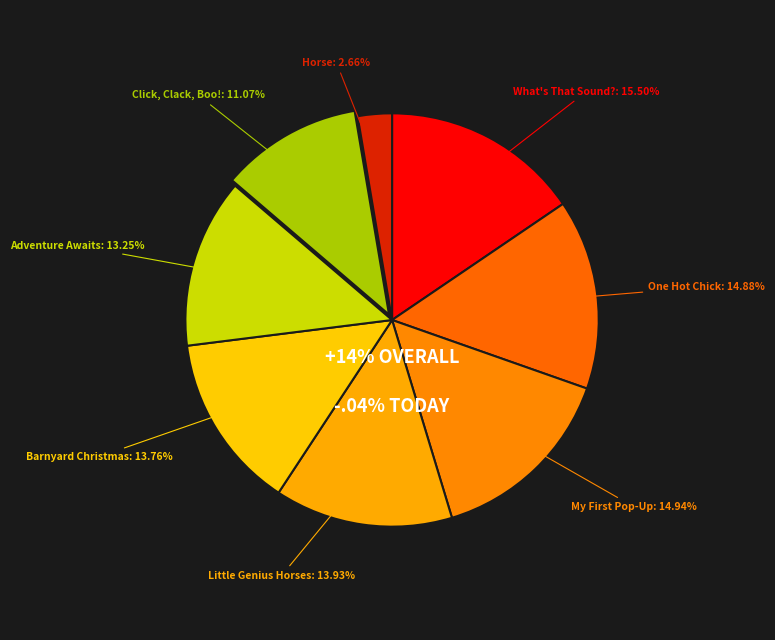

To the nearest percent, what is the average slice percentage?

12%